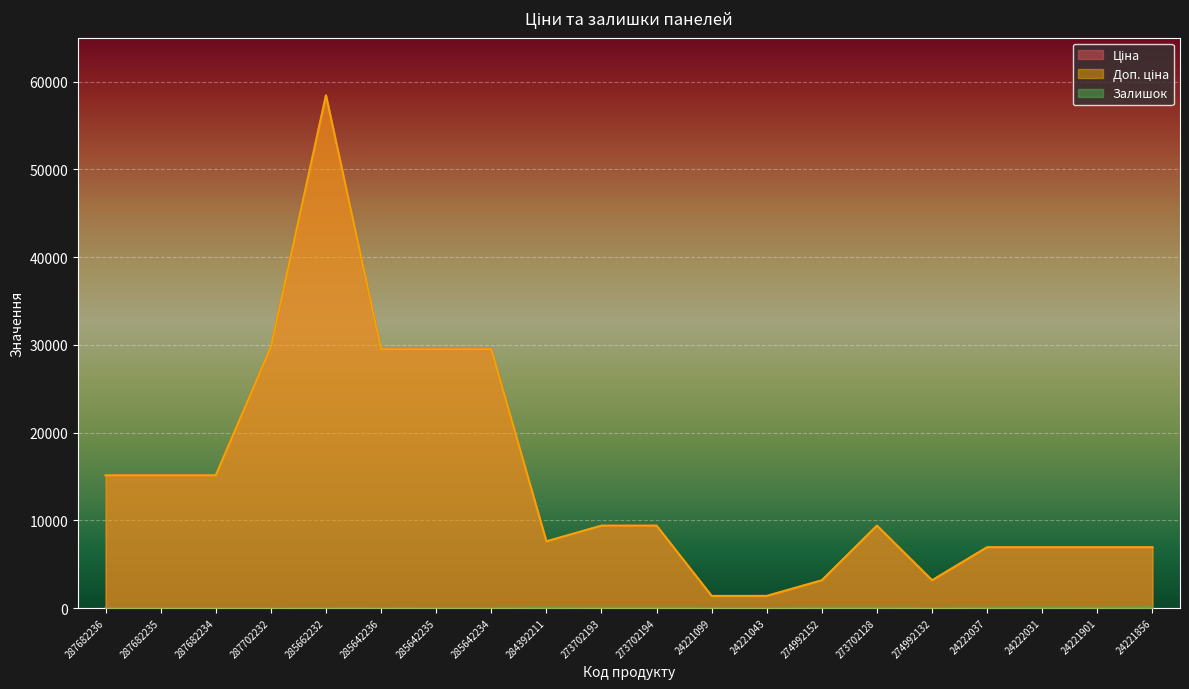

Where does the Доп. ціна series first go above 9383?

287682236